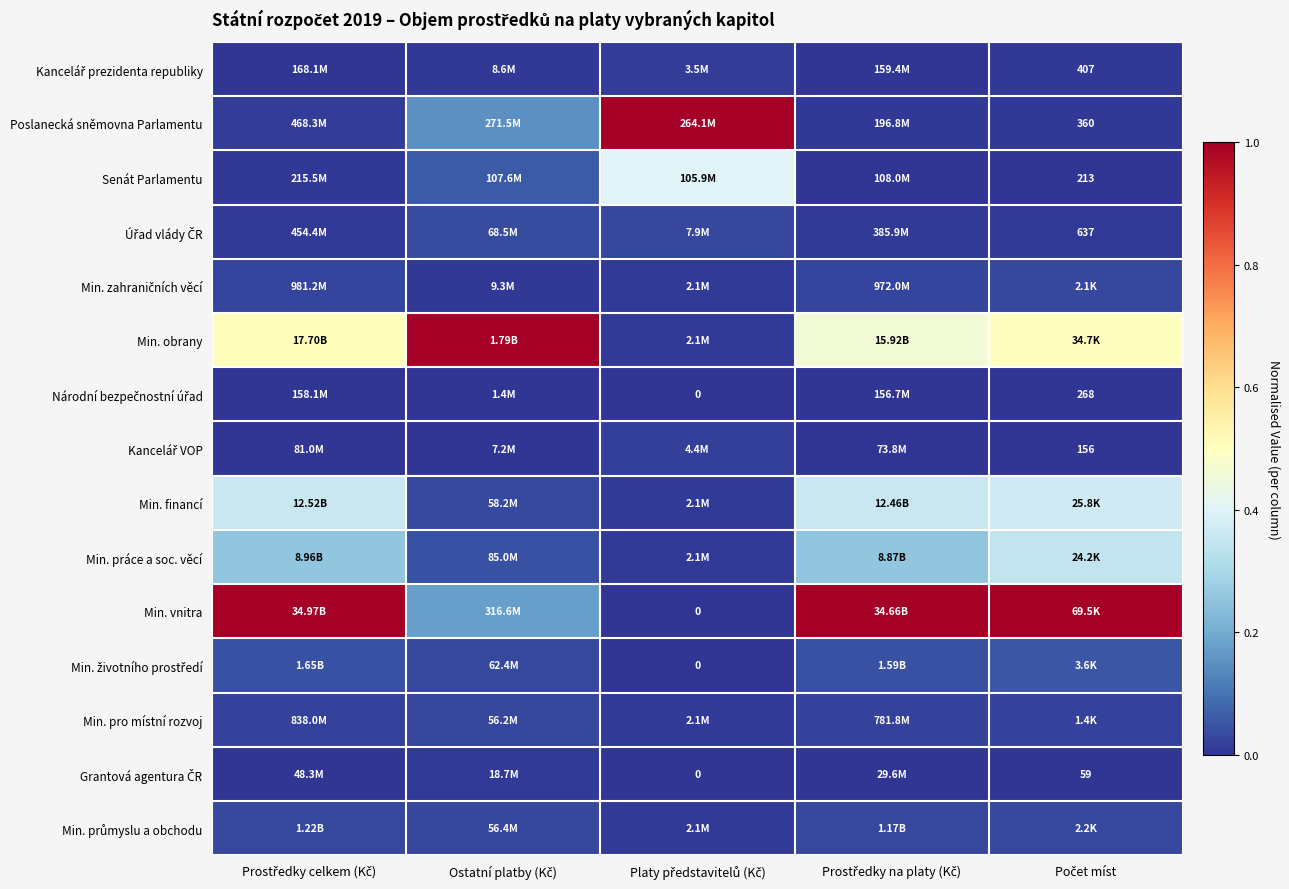

List the labels in order of Senát Parlamentu value, largest first.

Platy představitelů (Kč), Ostatní platby (Kč), Prostředky celkem (Kč), Prostředky na platy (Kč), Počet míst